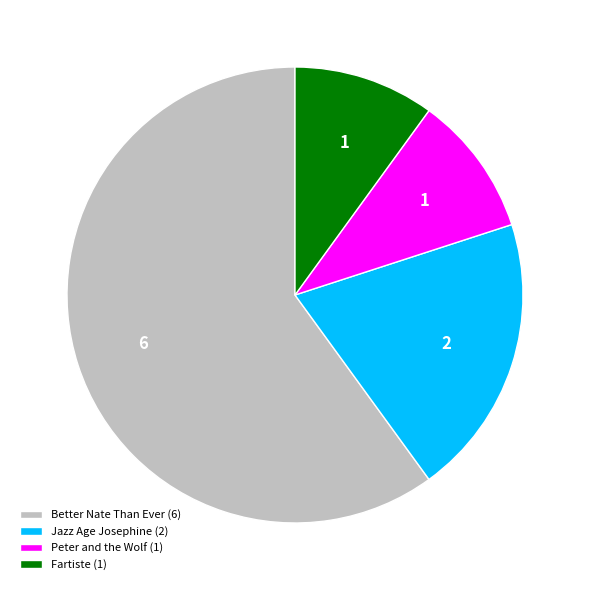

The Jazz Age Josephine (2) slice represents 20% of the pie. True or false?

True